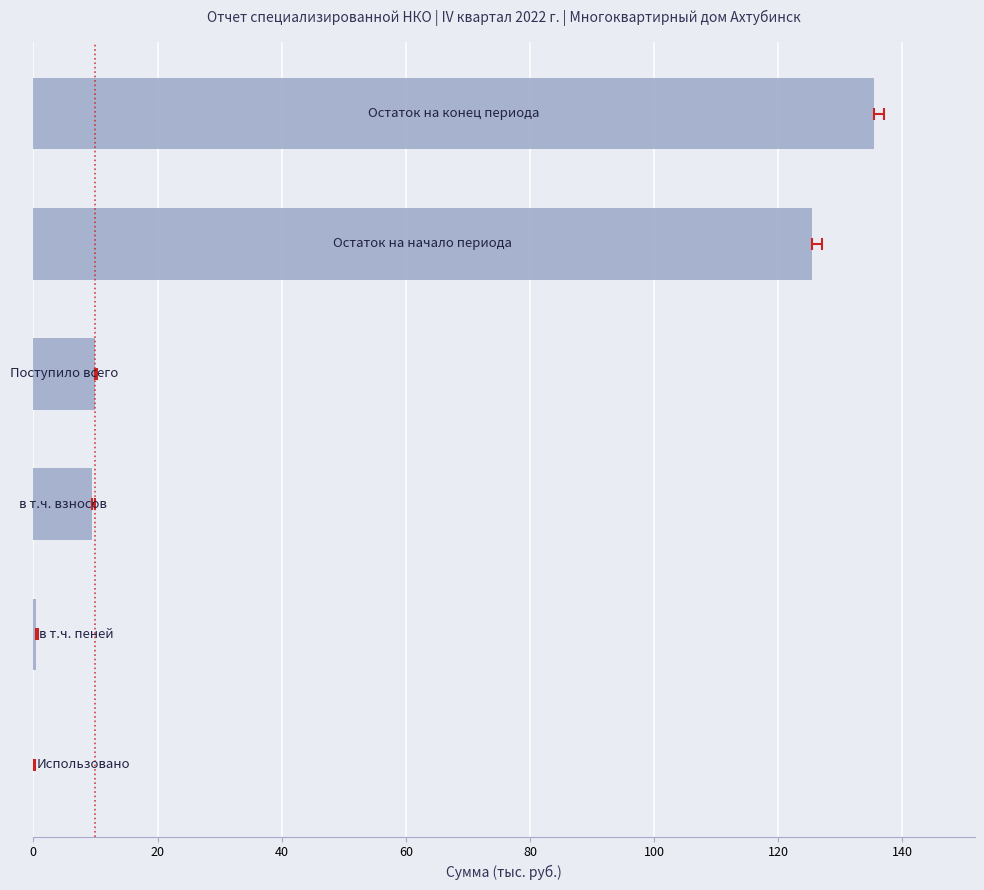

What is the difference between the second highest and second lowest values?

125.1